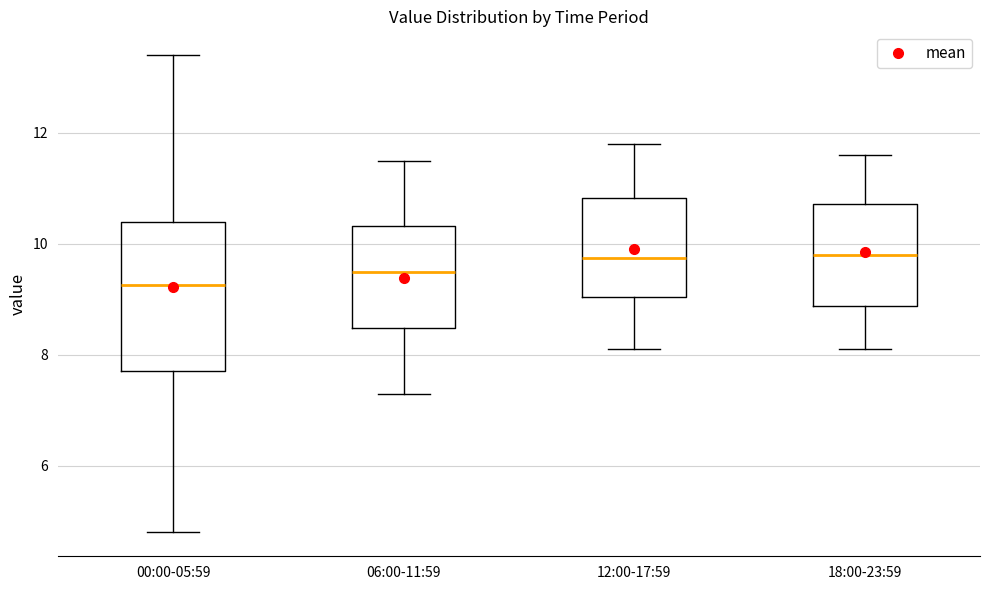

Comparing the boxes themselves (not the whiskers), which one is the tallest?

00:00-05:59